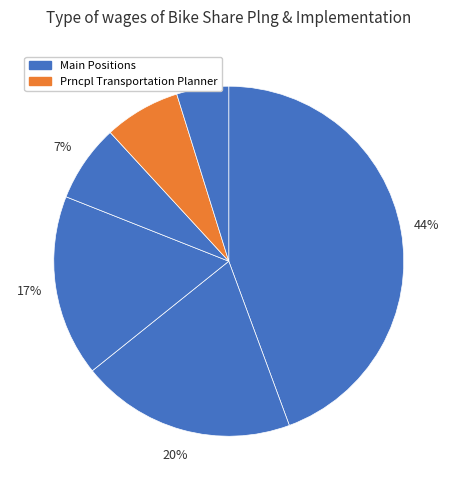

Count the number of slices in the pie.

6